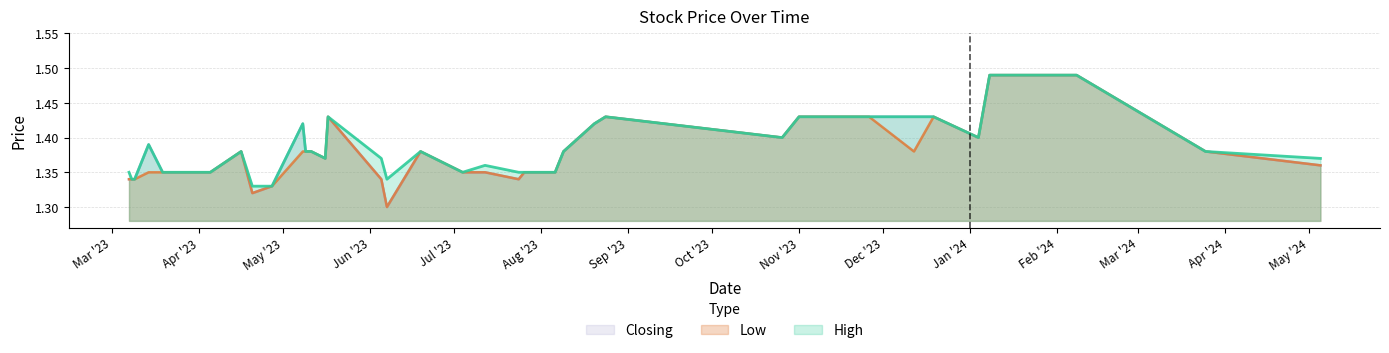

Does the chart have visible grid lines?

Yes